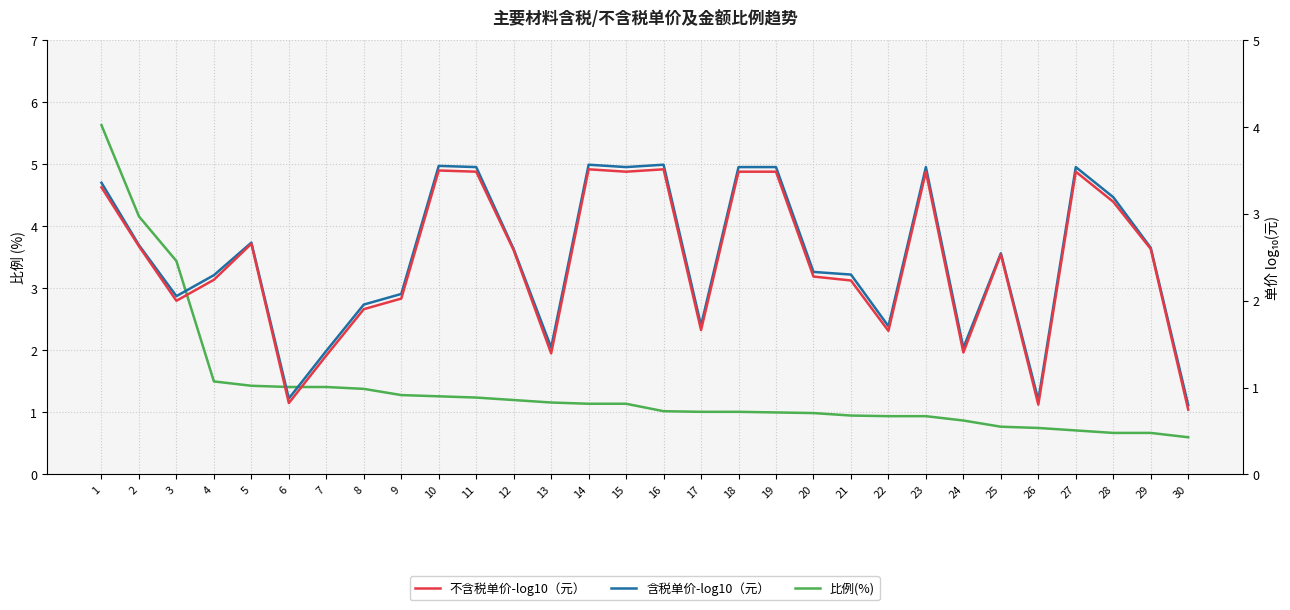

What is the difference between the 不含税单价-log10（元） values at 17 and 10?

1.8